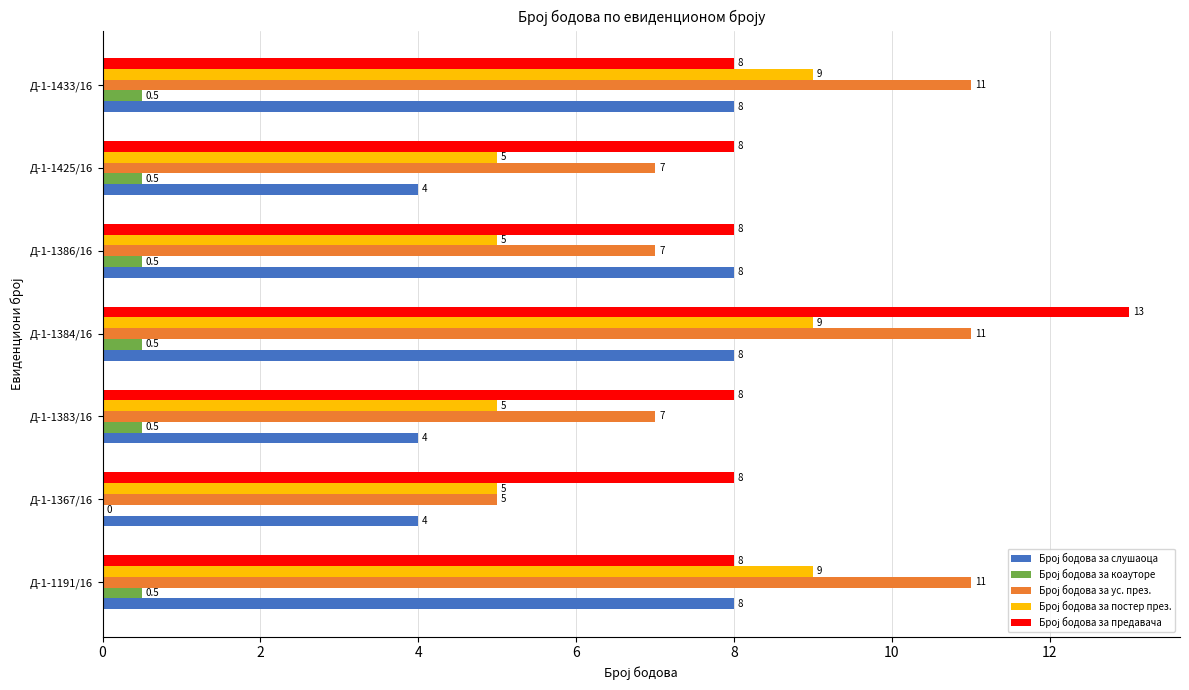

What is the maximum value shown in the chart?

13.0